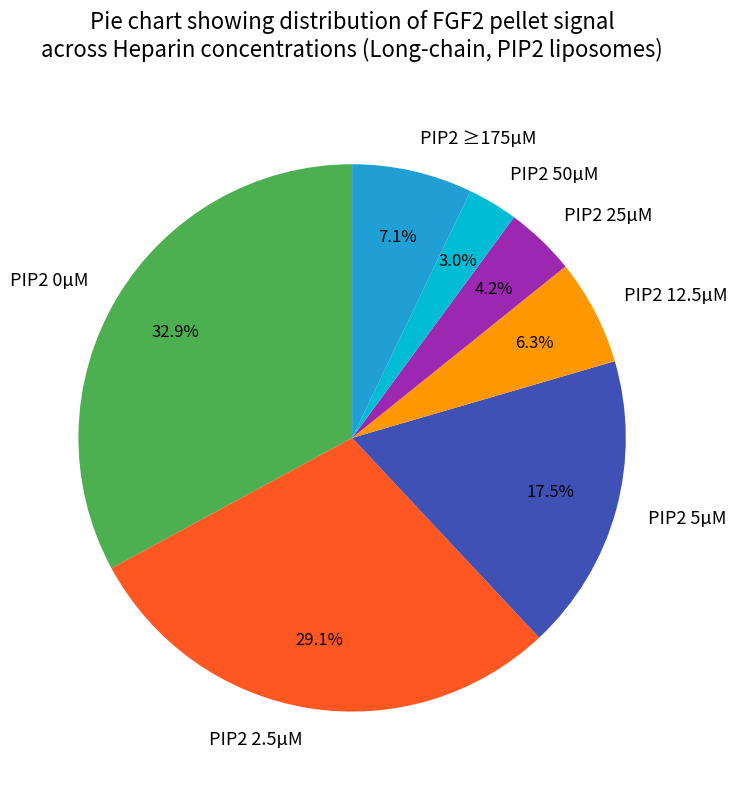

What percentage is the PIP2 0µM slice, to the nearest percent?

33%